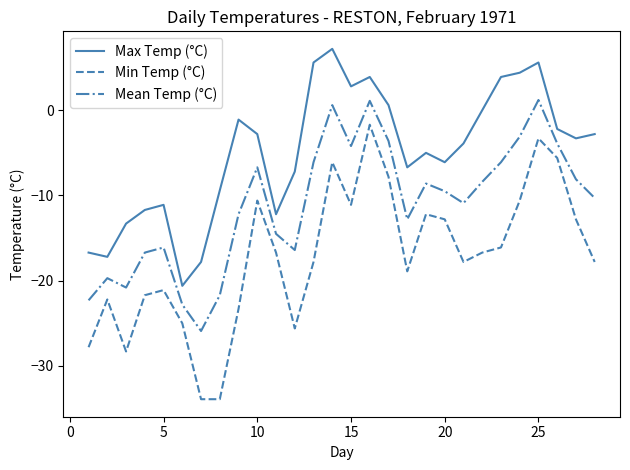

True or false: Max Temp (°C) and Mean Temp (°C) intersect in this chart.

False